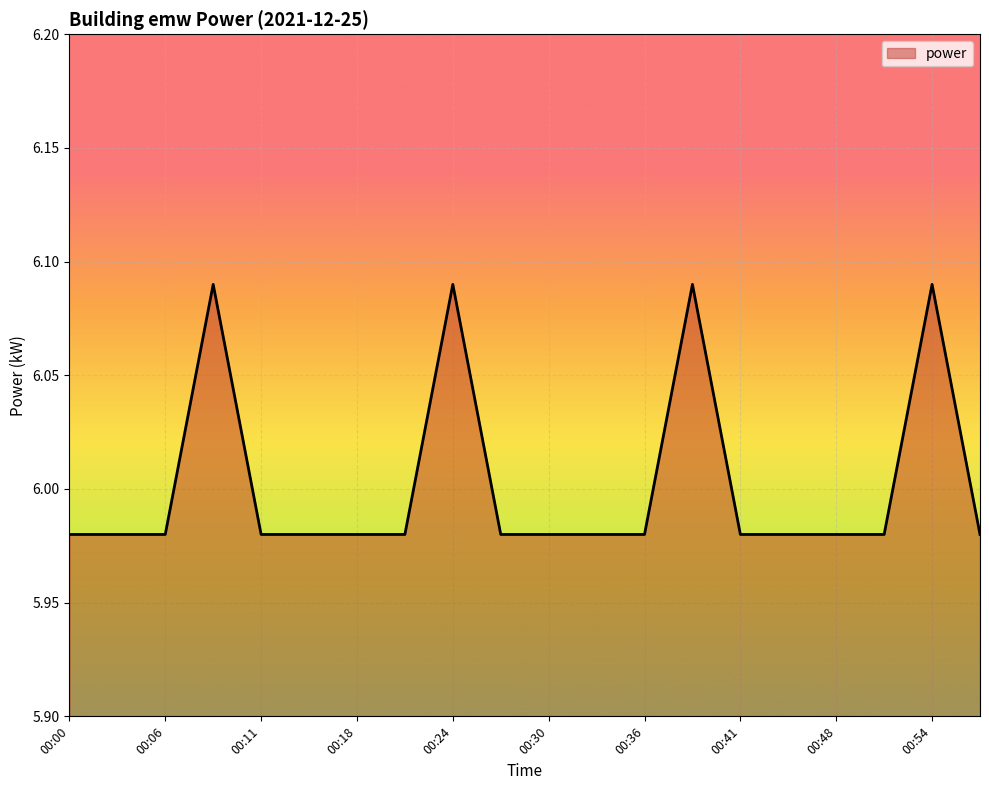

How many lines are shown in the chart?

1